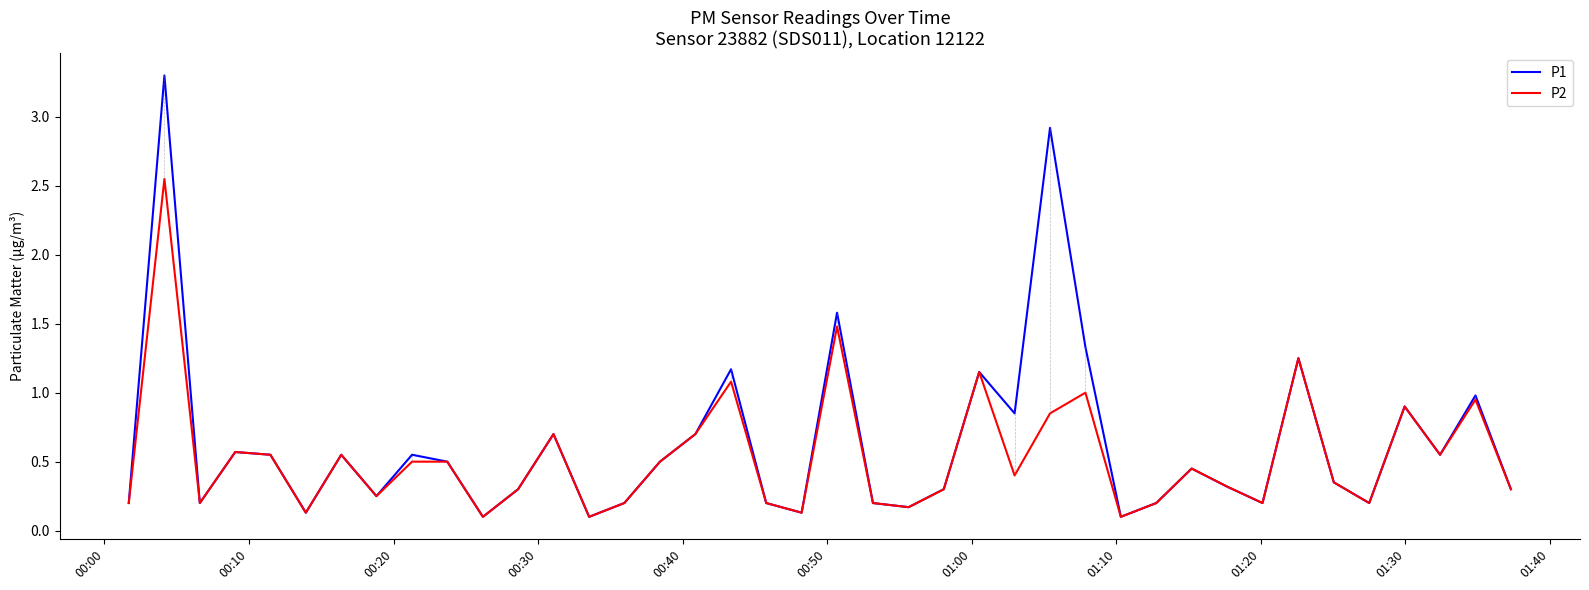

What is the highest value of the P1 series?

3.3